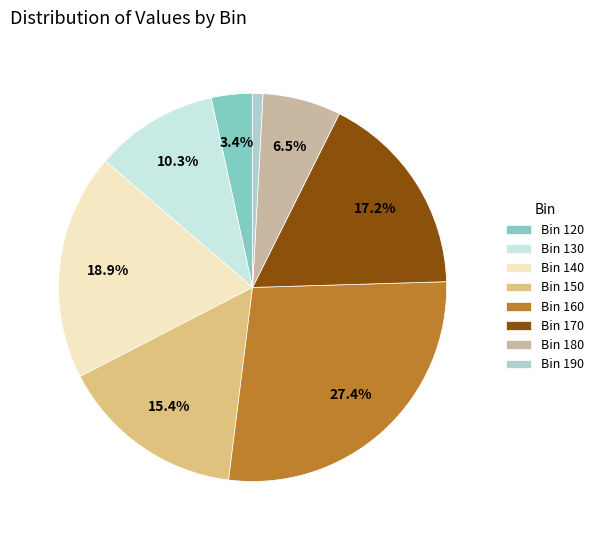

Is there a majority slice in this chart?

No